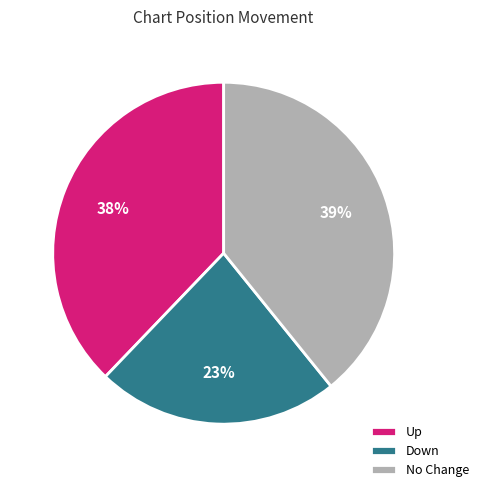

How many segments does this pie chart have?

3